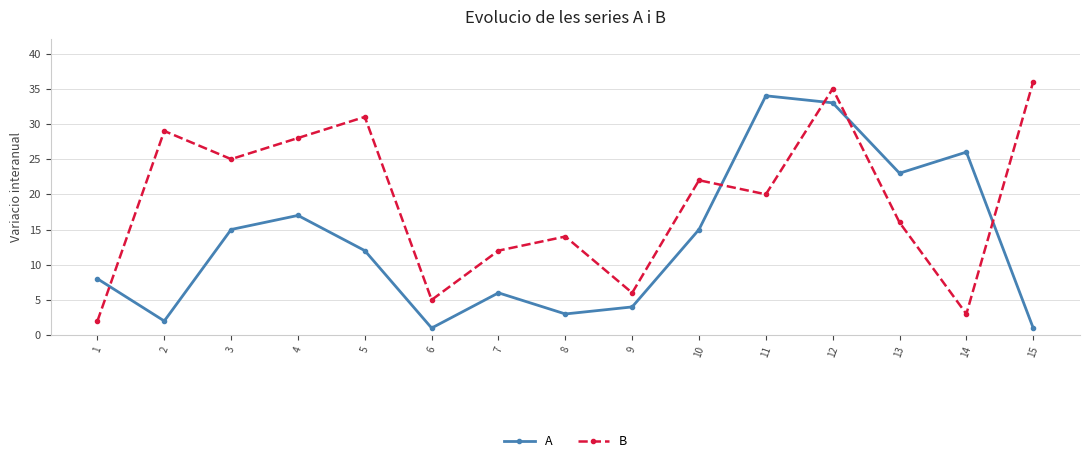

How many interior local valleys does the A series have?

4